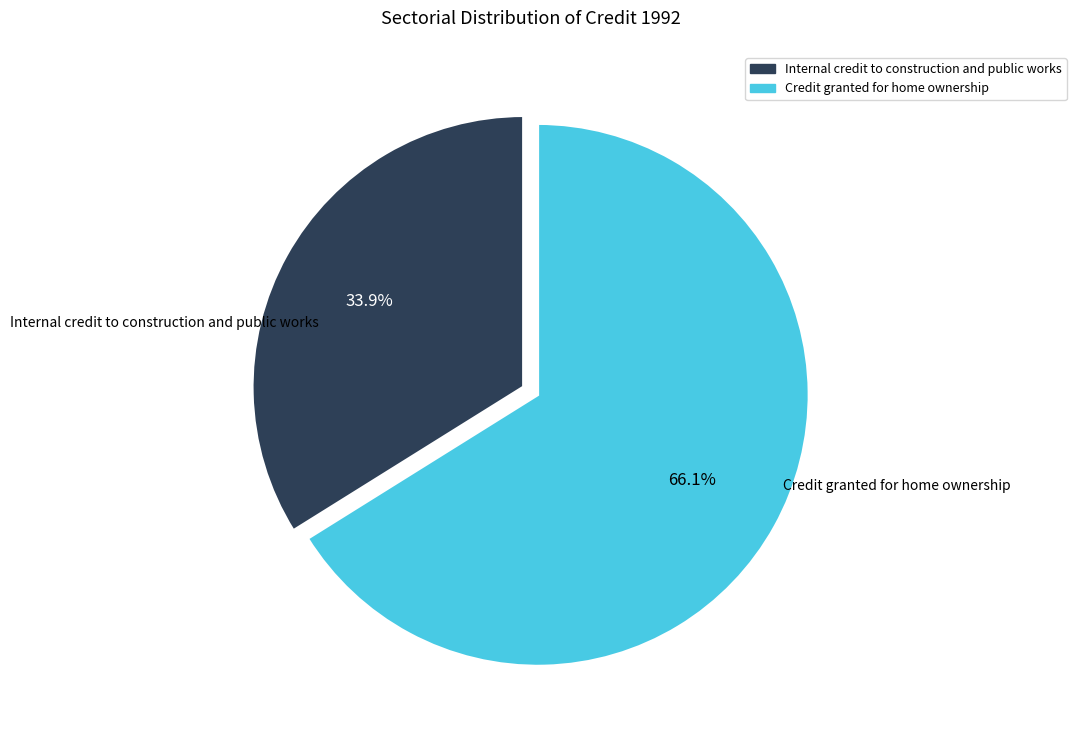

What is the largest slice in the pie chart?

Credit granted for home ownership